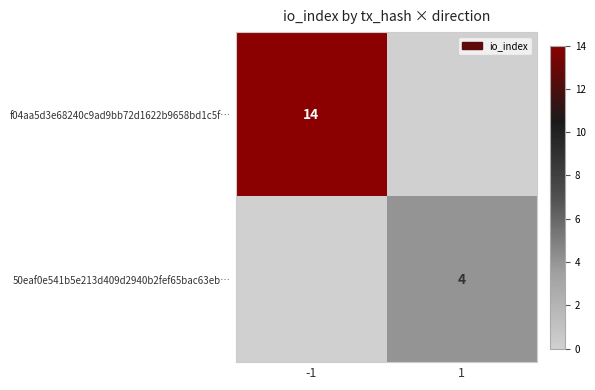

True or false: 50eaf0e541b5e213d409d2940b2fef65bac63eb… has a value of 2 at 1.

False